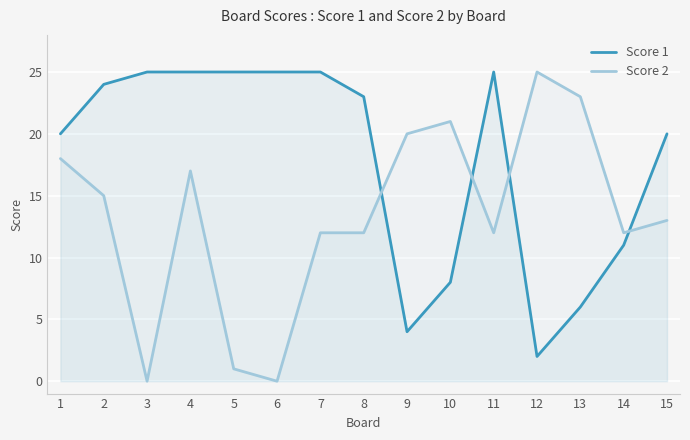

Rank the series at 9 from lowest to highest value.

Score 1, Score 2